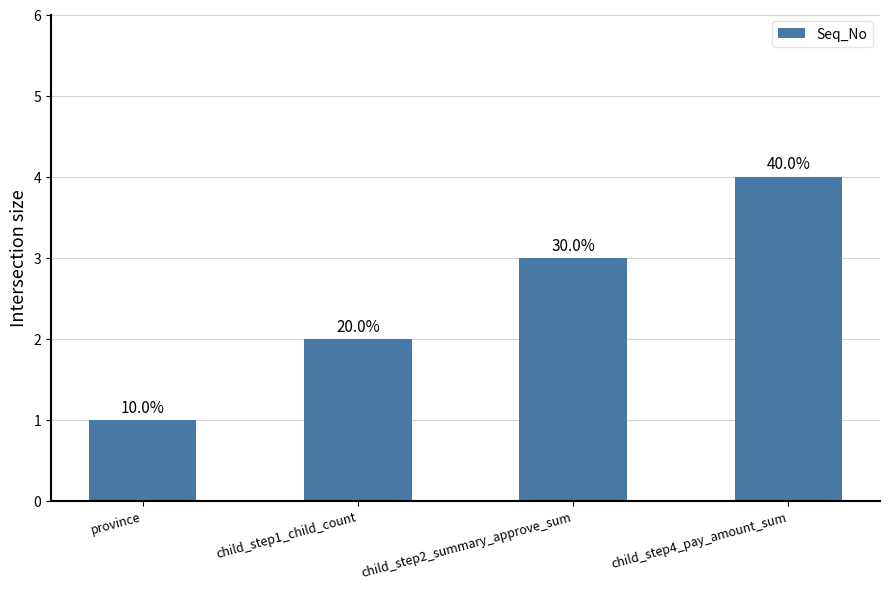

How many bars are there in total?

4